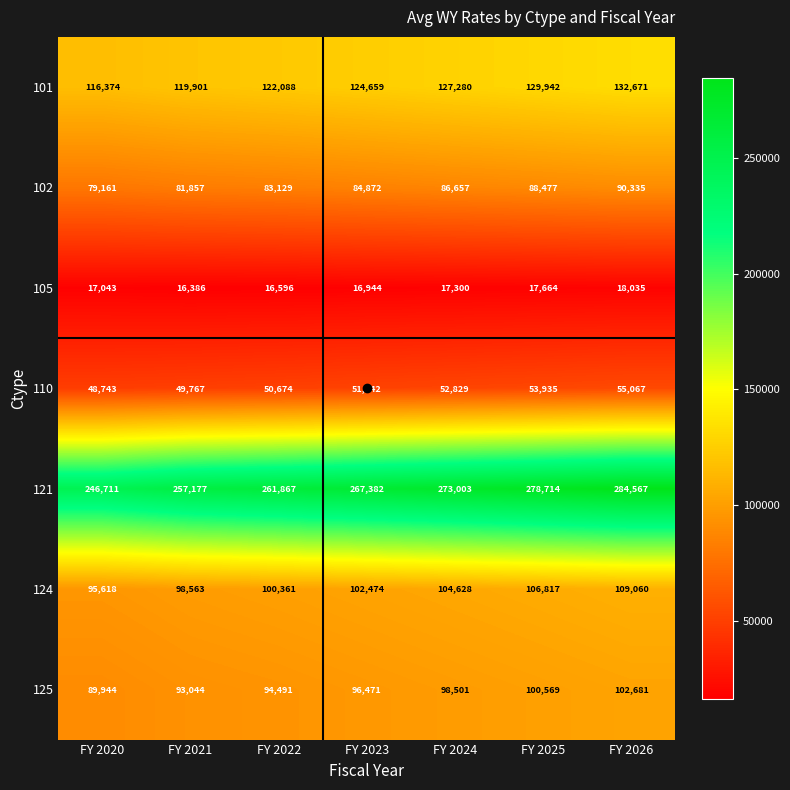

The value of 101 at FY 2021 is 119901. True or false?

True